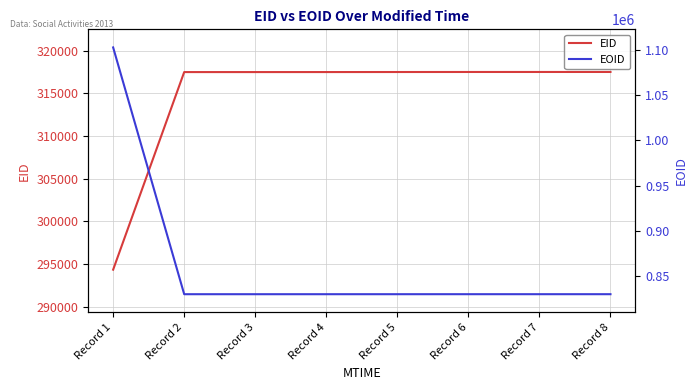

True or false: EID and EOID intersect in this chart.

False